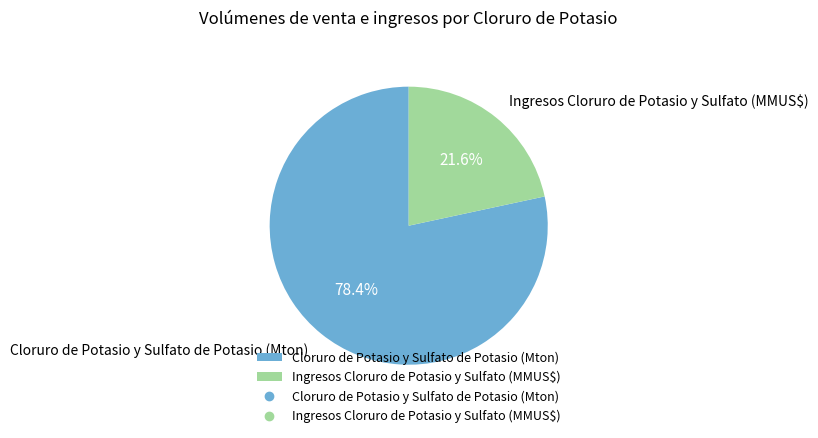

What portion of the pie excludes Ingresos Cloruro de Potasio y Sulfato (MMUS$)?

78.4%